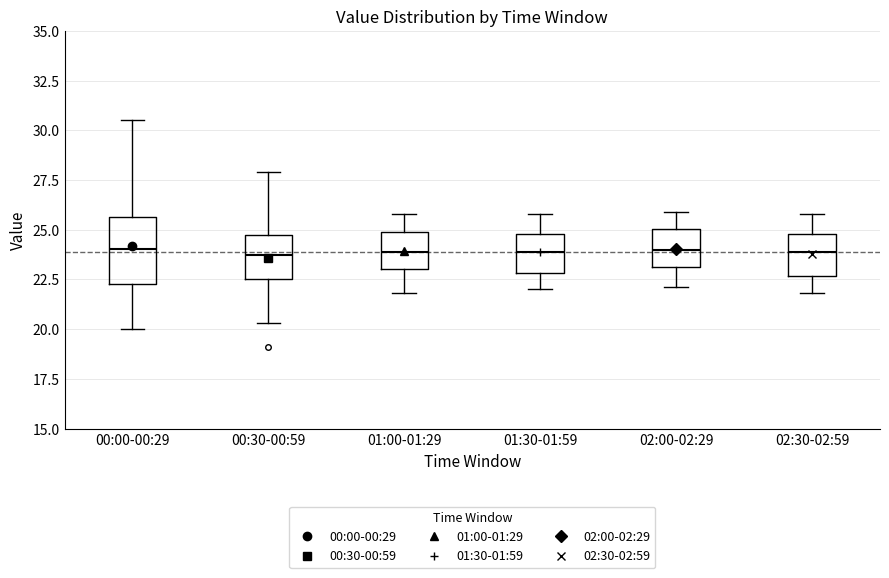

Which box is the tallest, from its lower edge to its upper edge?

00:00-00:29